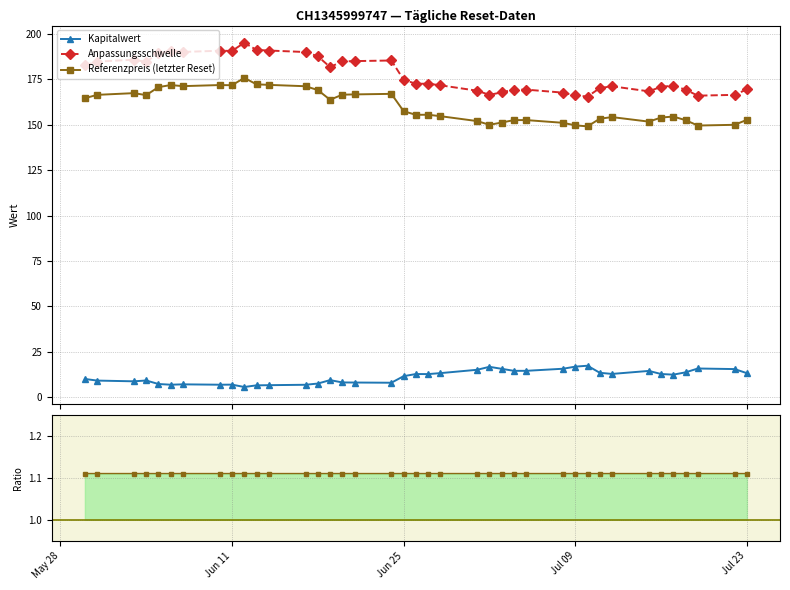

True or false: Anpassungsschwelle and Referenzpreis (letzter Reset) cross at least once.

False